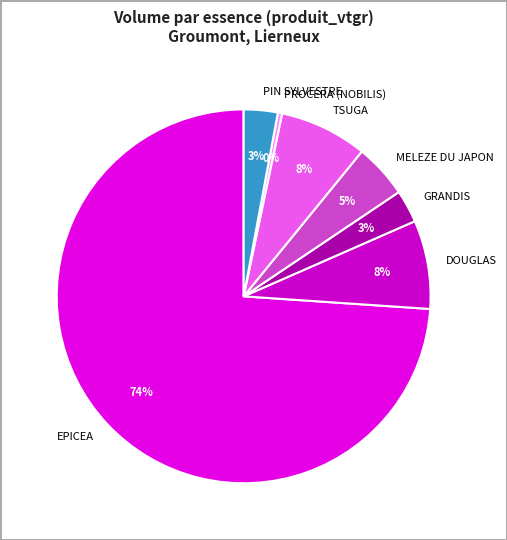

Combined, do EPICEA and DOUGLAS account for over 50%?

Yes